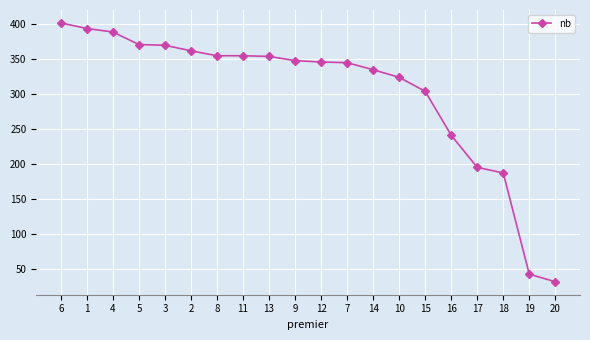

What position from the left is 19?

19